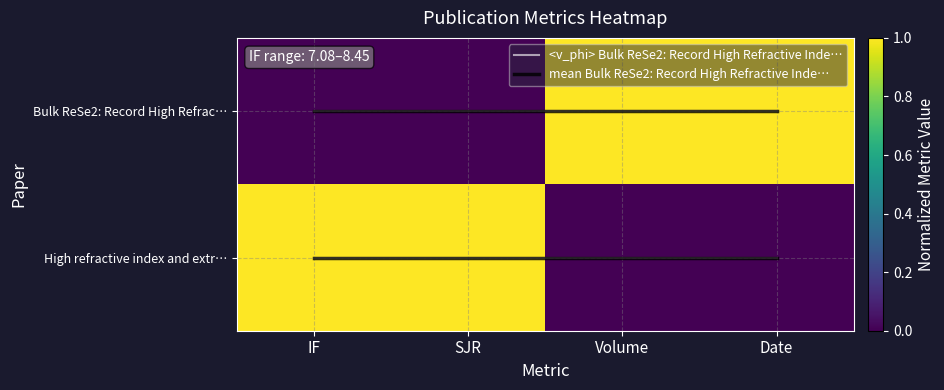

Is the value of mean High refractive index and extreme biaxi… at SJR greater than the value of <v_phi> High refractive index and extreme biaxi… at IF?

No